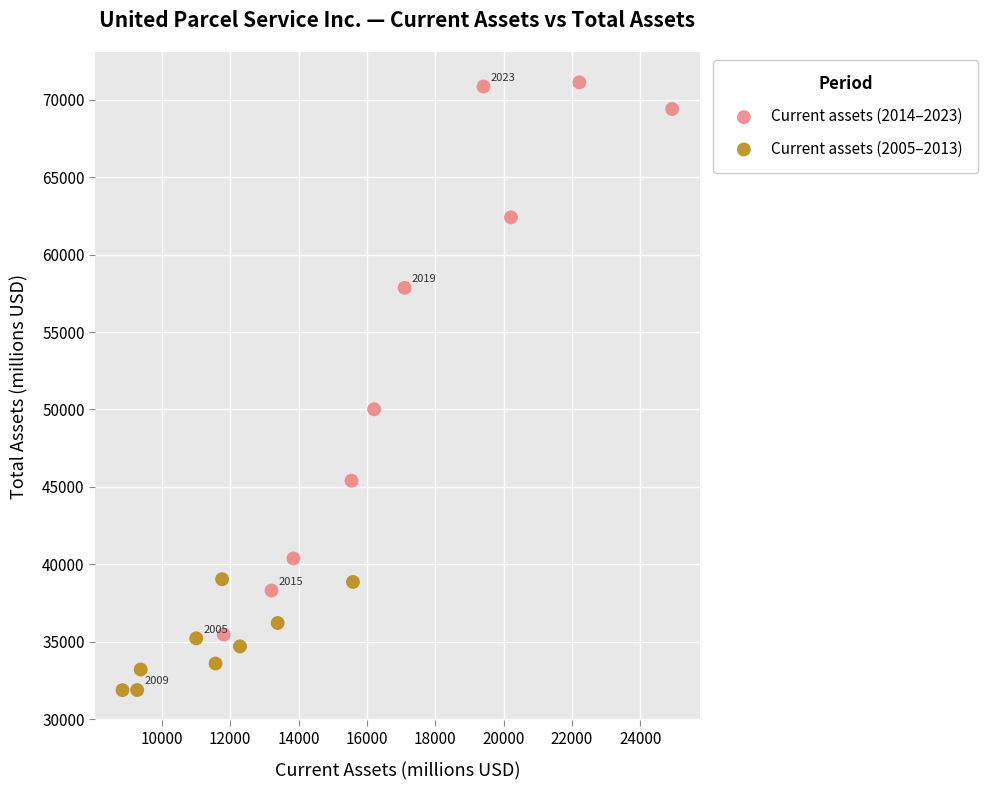

Which series contains the lowest Y value?

Current assets (2005–2013)